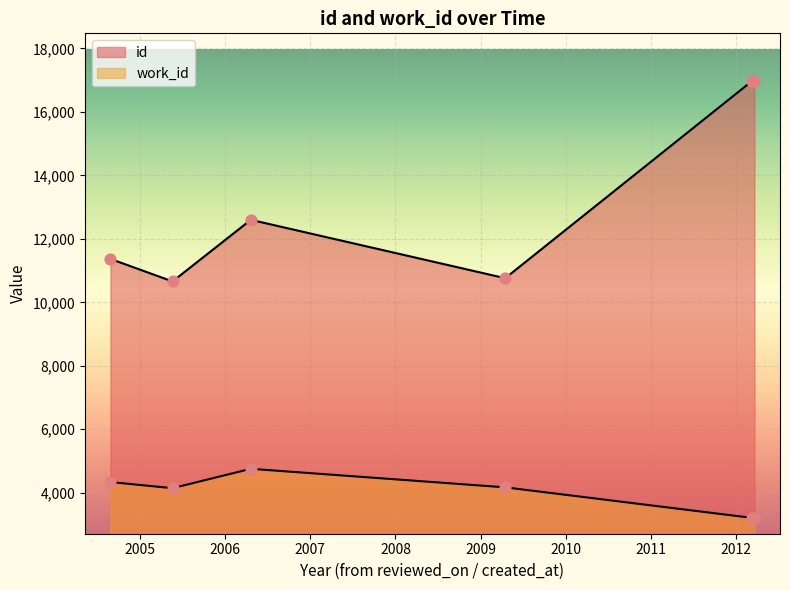

Is the value of id at 2009-04-15 greater than the value of work_id at None?

Yes